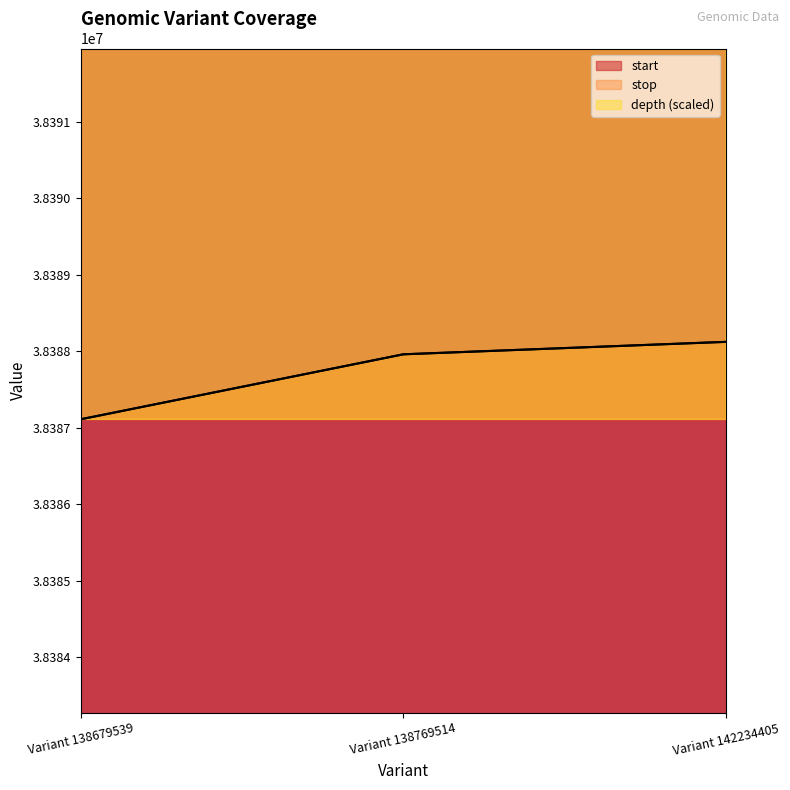

At how many categories does at least one series exceed 38392945?

3